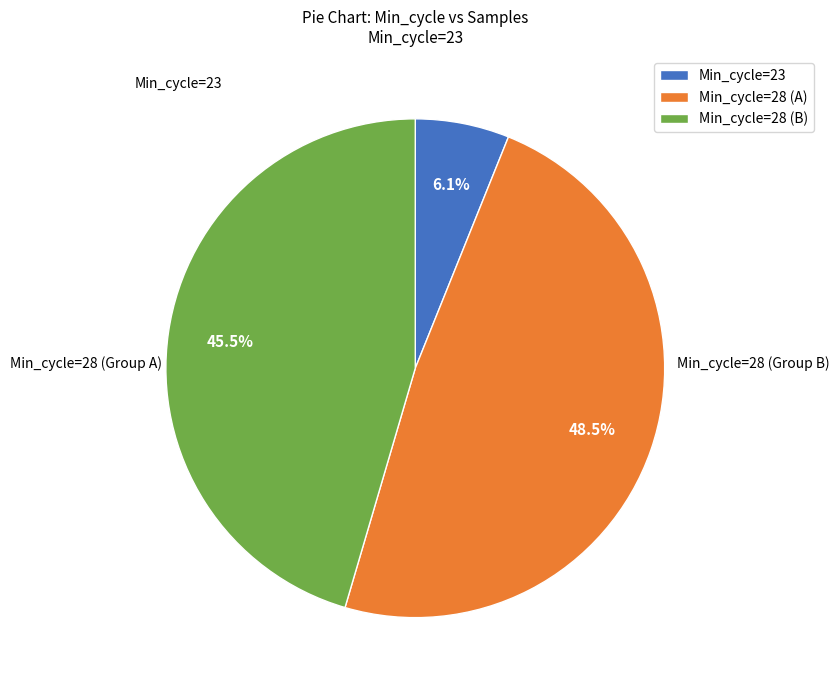

Which has a higher value, Min_cycle=28 (A) or Min_cycle=28 (B)?

Min_cycle=28 (A)